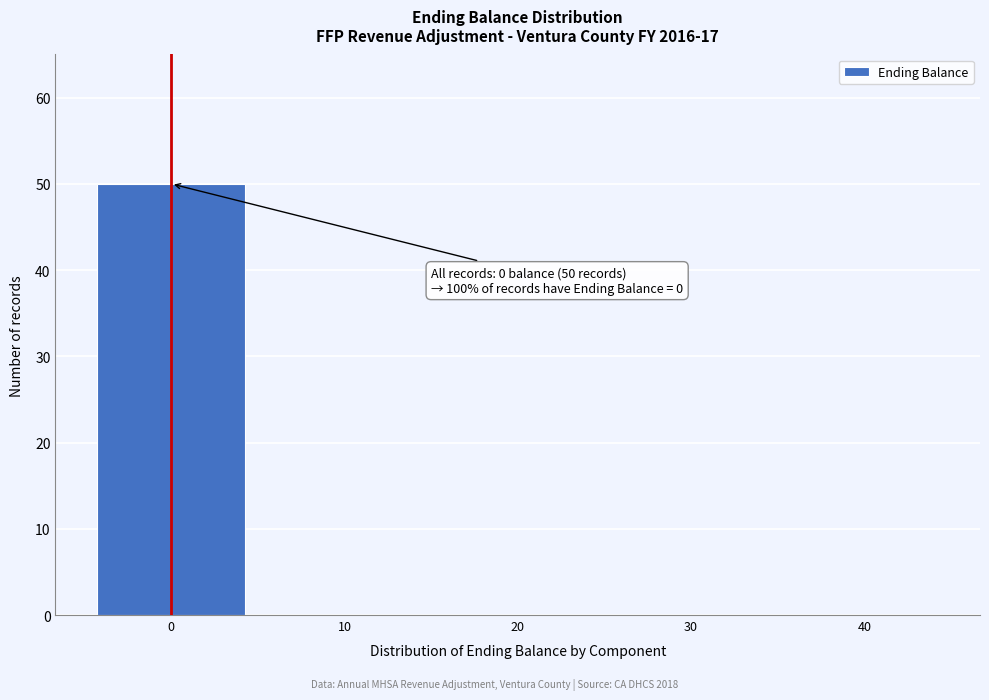

Reading left to right, extract all data points from this chart.

0=50	10=0	20=0	30=0	40=0